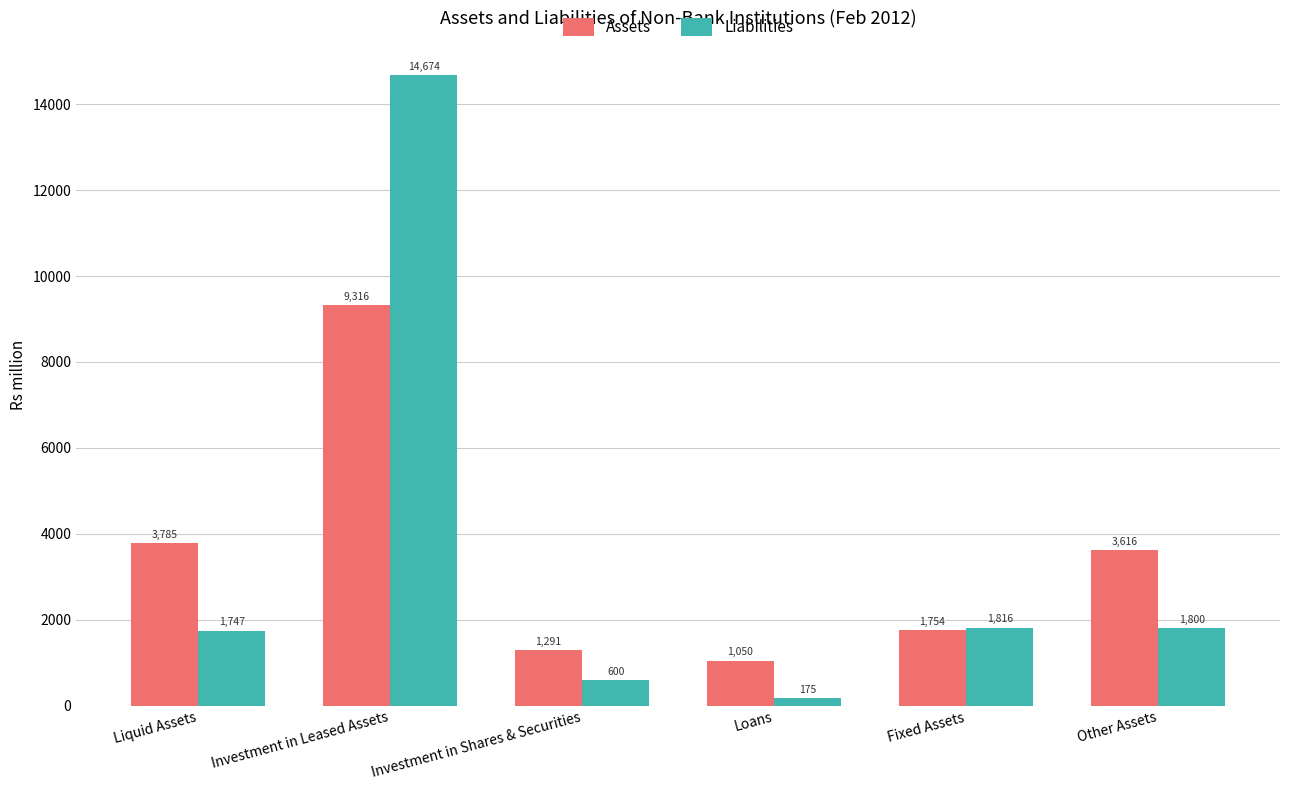

Which series changed the most between Loans and Fixed Assets?

Liabilities